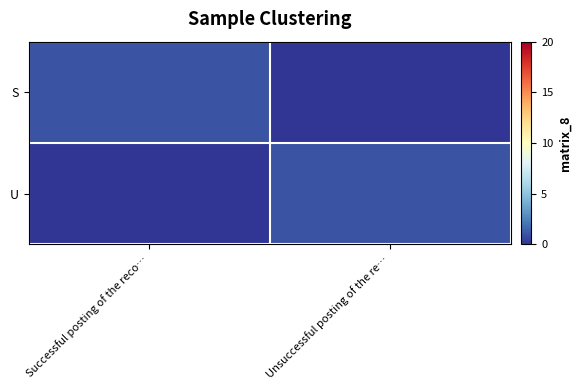

Reading left to right, list all the values displayed in this chart.

S: Successful posting of the reco…=1	Unsuccessful posting of the re…=0
U: Successful posting of the reco…=0	Unsuccessful posting of the re…=1